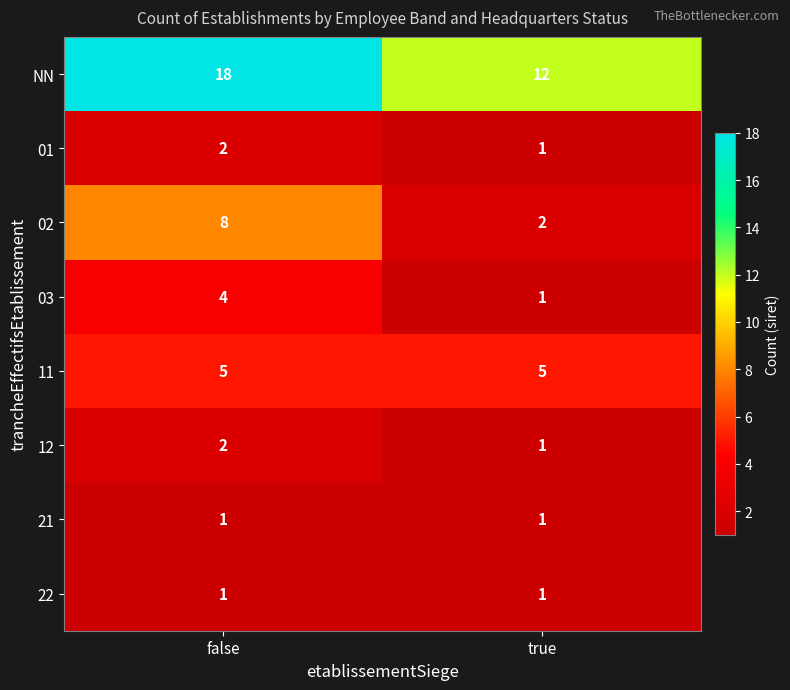

Reading right to left, list all the values displayed in this chart.

NN: 12	18
01: 1	2
02: 2	8
03: 1	4
11: 5	5
12: 1	2
21: 1	1
22: 1	1